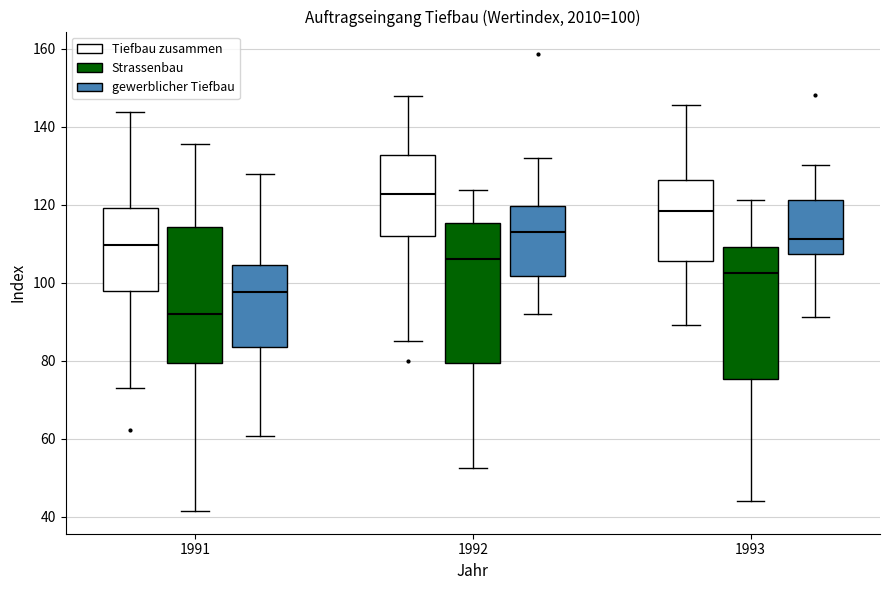

Which box's median line is the highest?

1992 (Tiefbau zusammen)